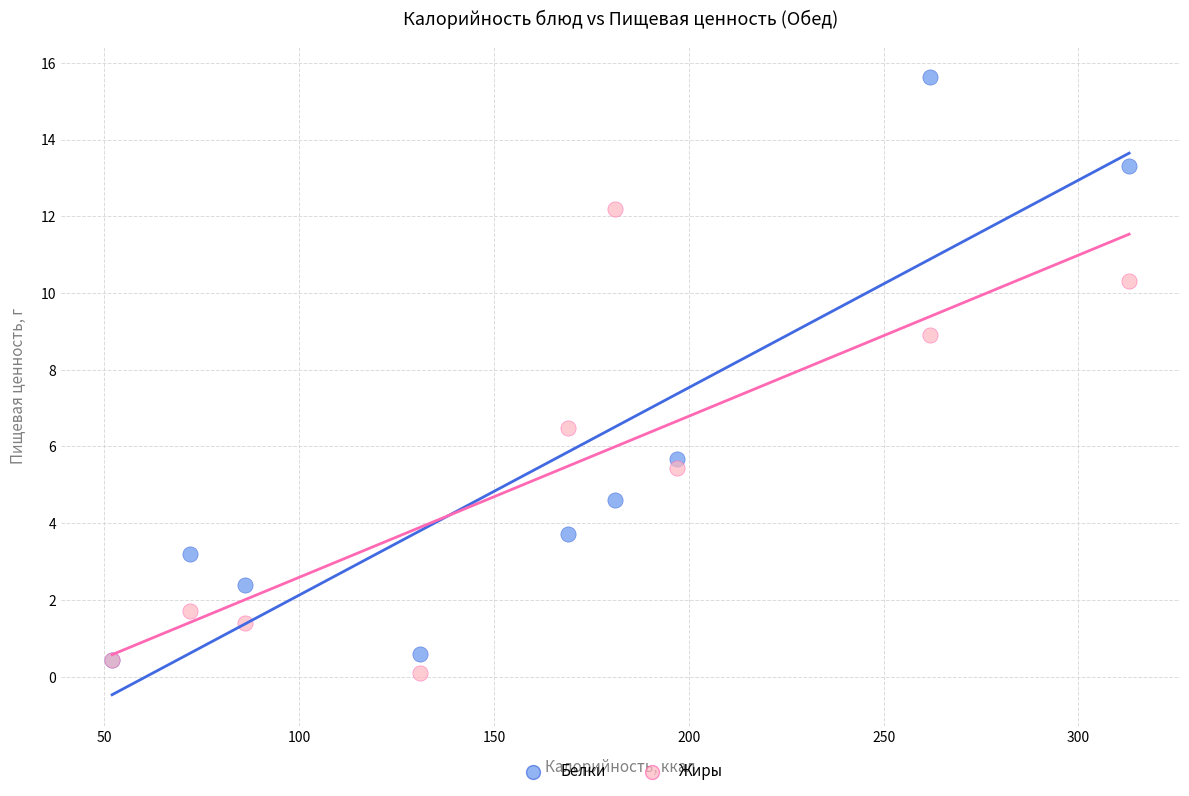

In the Белки series, what Y value is closest to 8?

5.7